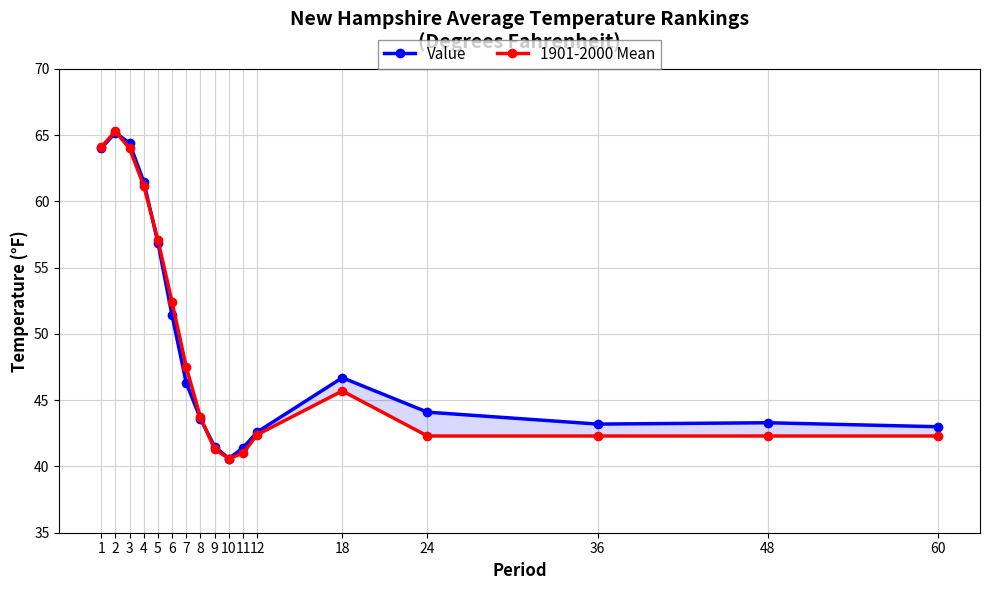

At how many categories does at least one series exceed 43?

12